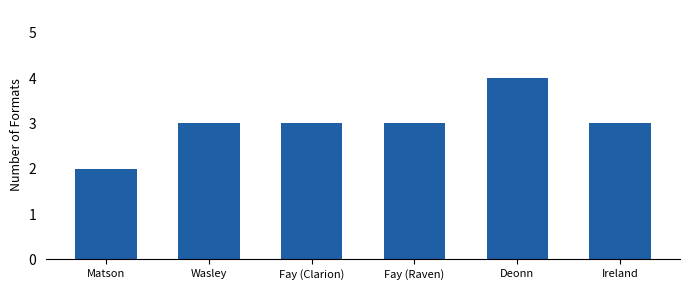

The value at Wasley is 3. True or false?

True